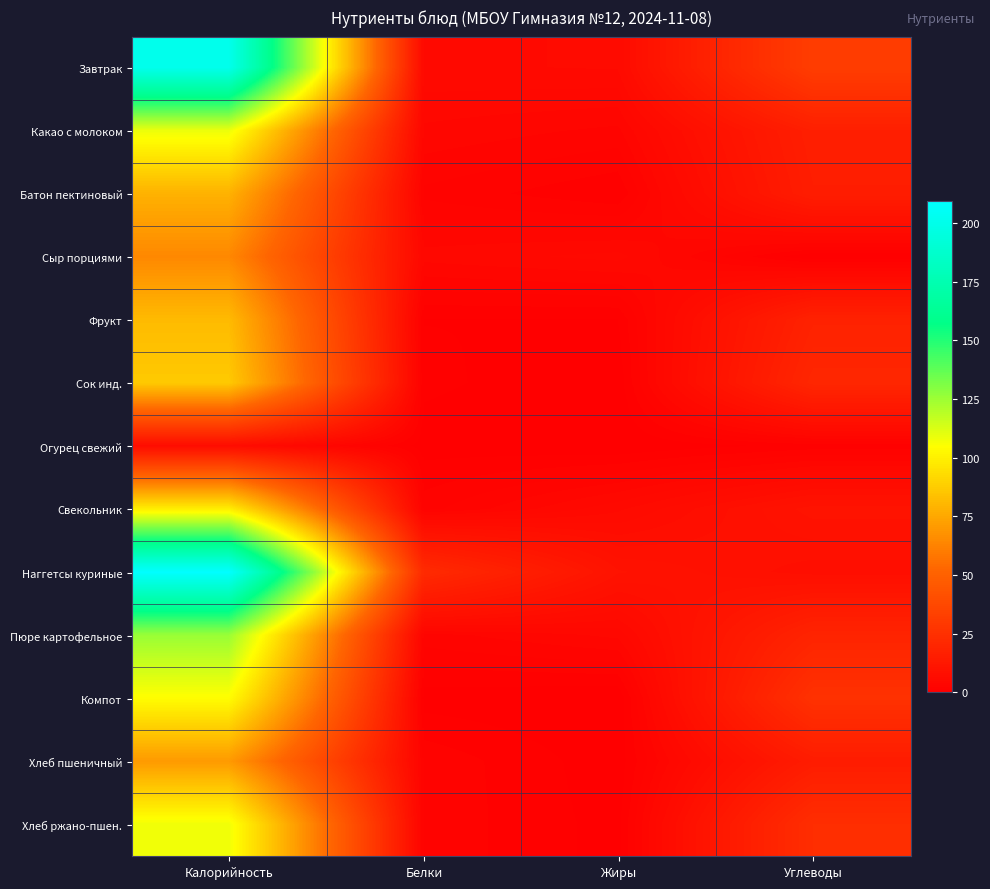

Reading left to right, extract all data points from this chart.

Завтрак: Калорийность=201.2	Белки=5.6	Жиры=5.8	Углеводы=31.6
Какао с молоком: Калорийность=108.7	Белки=3.9	Жиры=3.1	Углеводы=16.3
Батон пектиновый: Калорийность=78.5	Белки=2.2	Жиры=0.9	Углеводы=15.4
Сыр порциями: Калорийность=64.2	Белки=4.4	Жиры=5.2	Углеводы=0.0
Фрукт: Калорийность=81.6	Белки=0.8	Жиры=0.8	Углеводы=17.8
Сок инд.: Калорийность=86.6	Белки=1.0	Жиры=0.2	Углеводы=20.2
Огурец свежий: Калорийность=6.8	Белки=0.4	Жиры=0.1	Углеводы=1.1
Свекольник: Калорийность=99.0	Белки=2.1	Жиры=5.5	Углеводы=10.2
Наггетсы куриные: Калорийность=209.5	Белки=22.3	Жиры=9.9	Углеводы=7.7
Пюре картофельное: Калорийность=125.6	Белки=2.9	Жиры=4.3	Углеводы=18.8
Компот: Калорийность=104.4	Белки=0.4	Жиры=0.0	Углеводы=25.7
Хлеб пшеничный: Калорийность=70.3	Белки=2.3	Жиры=0.2	Углеводы=14.8
Хлеб ржано-пшен.: Калорийность=108.0	Белки=2.2	Жиры=0.4	Углеводы=23.8